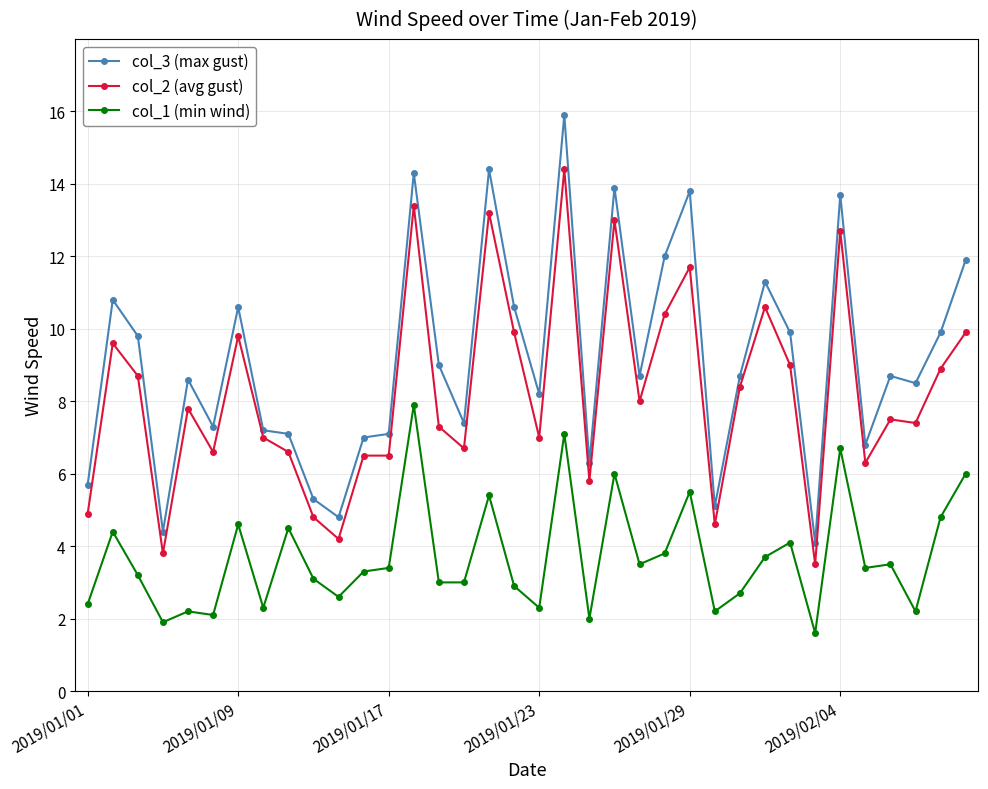

What is the smallest value displayed?

1.6